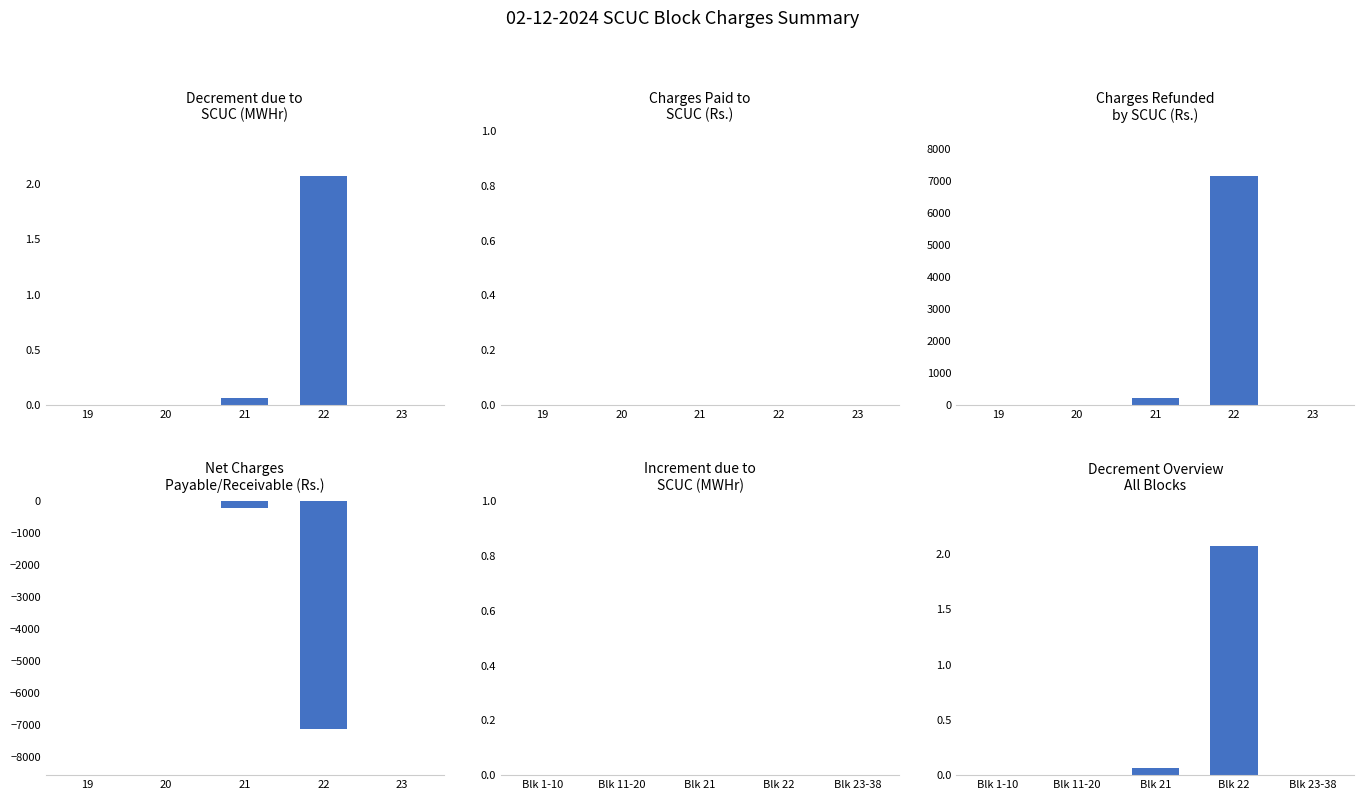

How many bars are there in each group?

5